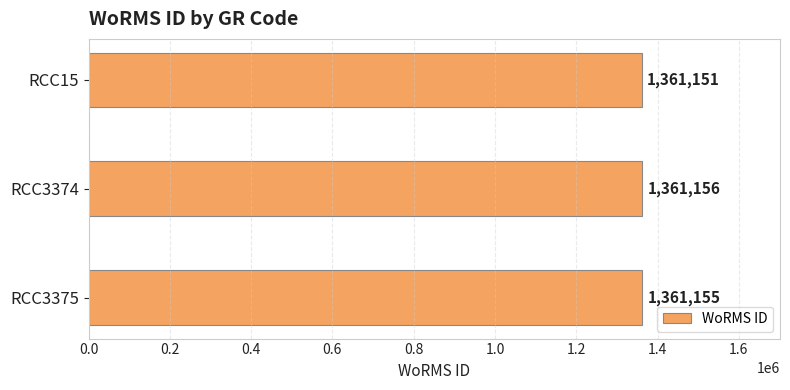

Reading top to bottom, transcribe all the data shown in this chart.

RCC15=1361151	RCC3374=1361156	RCC3375=1361155